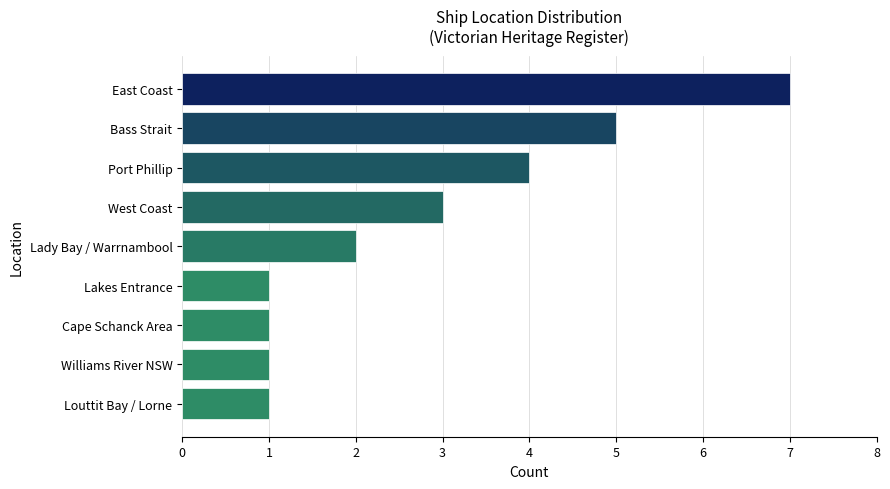

How many bars are there in total?

9